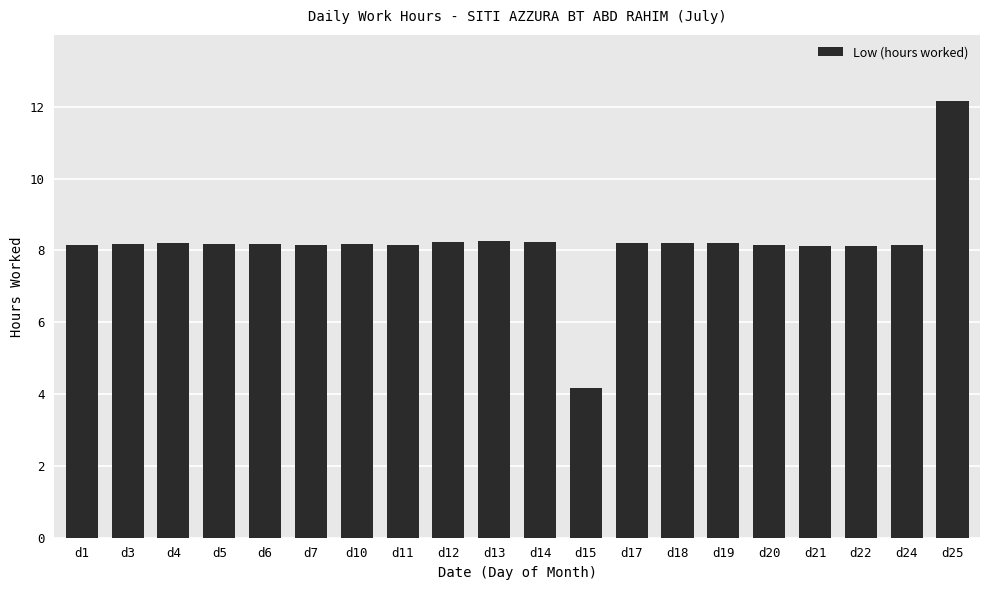

What is the ratio of the value at d7 to the value at d17?

1.0